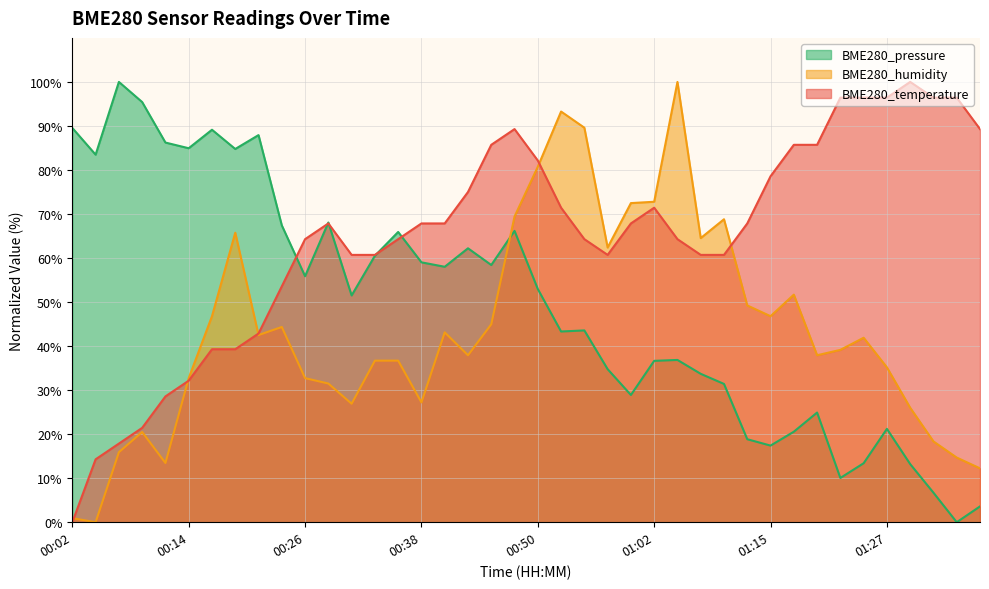

Between which two adjacent categories do BME280_humidity and BME280_pressure first intersect?

00:45 and 00:48